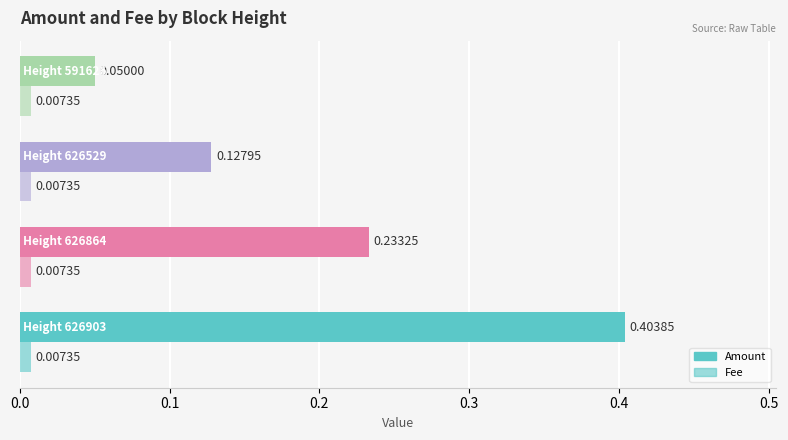

Rank the series by their maximum value, from lowest to highest.

Fee, Amount